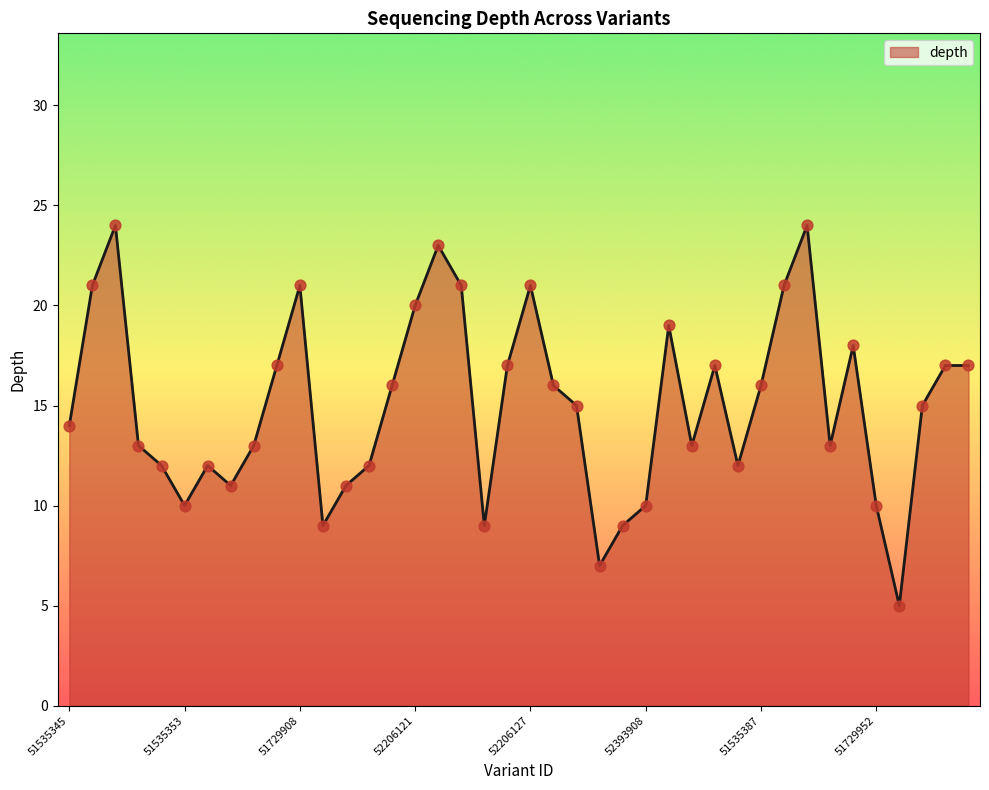

What is the greatest value displayed?

24